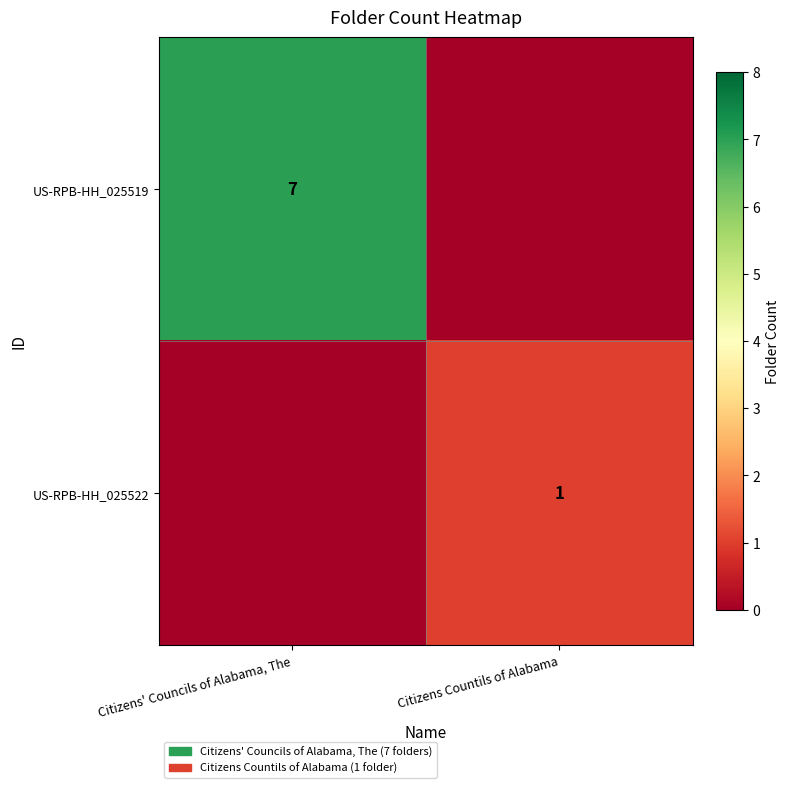

Is it true that US-RPB-HH_025522 equals 1 at Citizens Countils of Alabama?

True